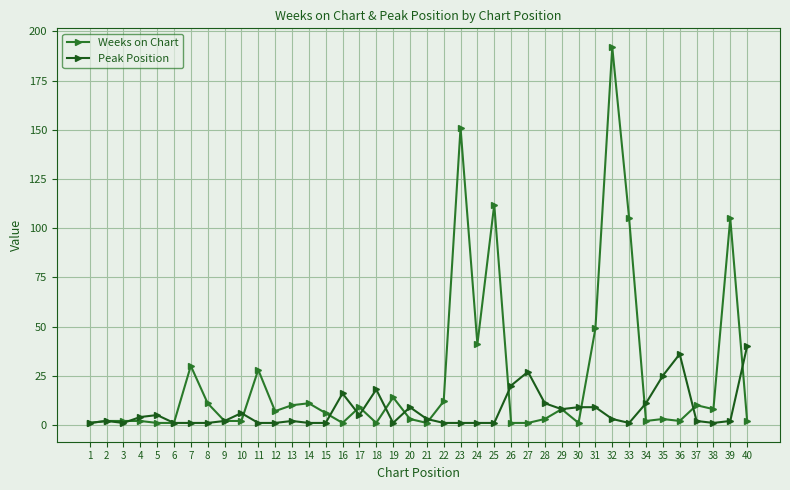

At how many categories does at least one series exceed 66?

5